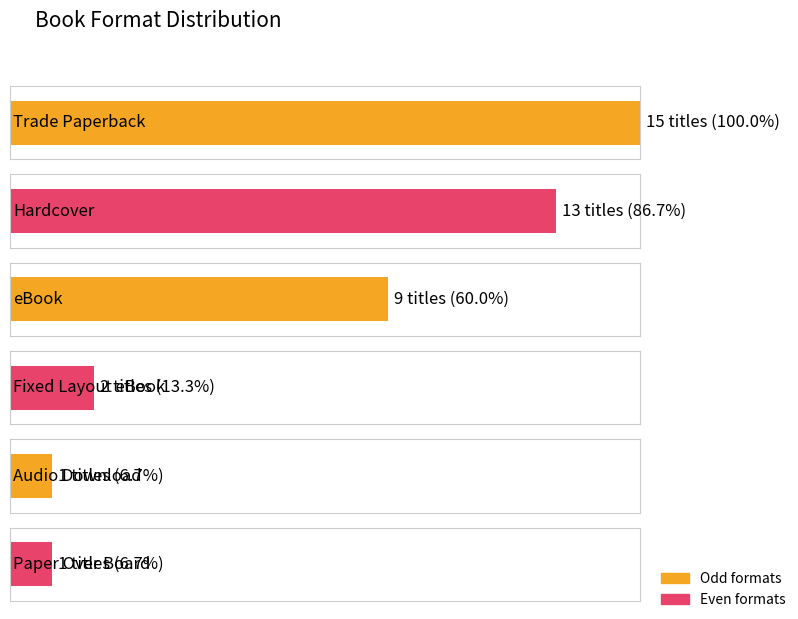

What is the value of the 1st bar from the left?

15